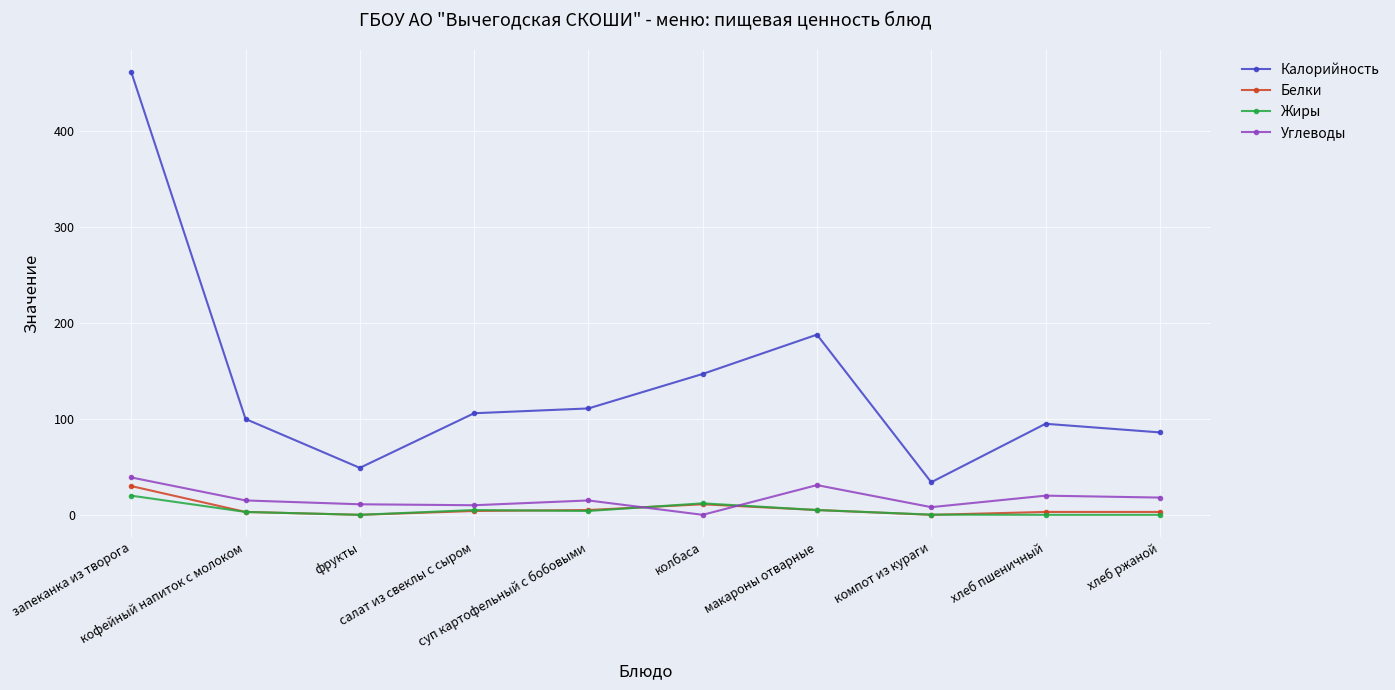

What is the greatest value displayed?

462.0